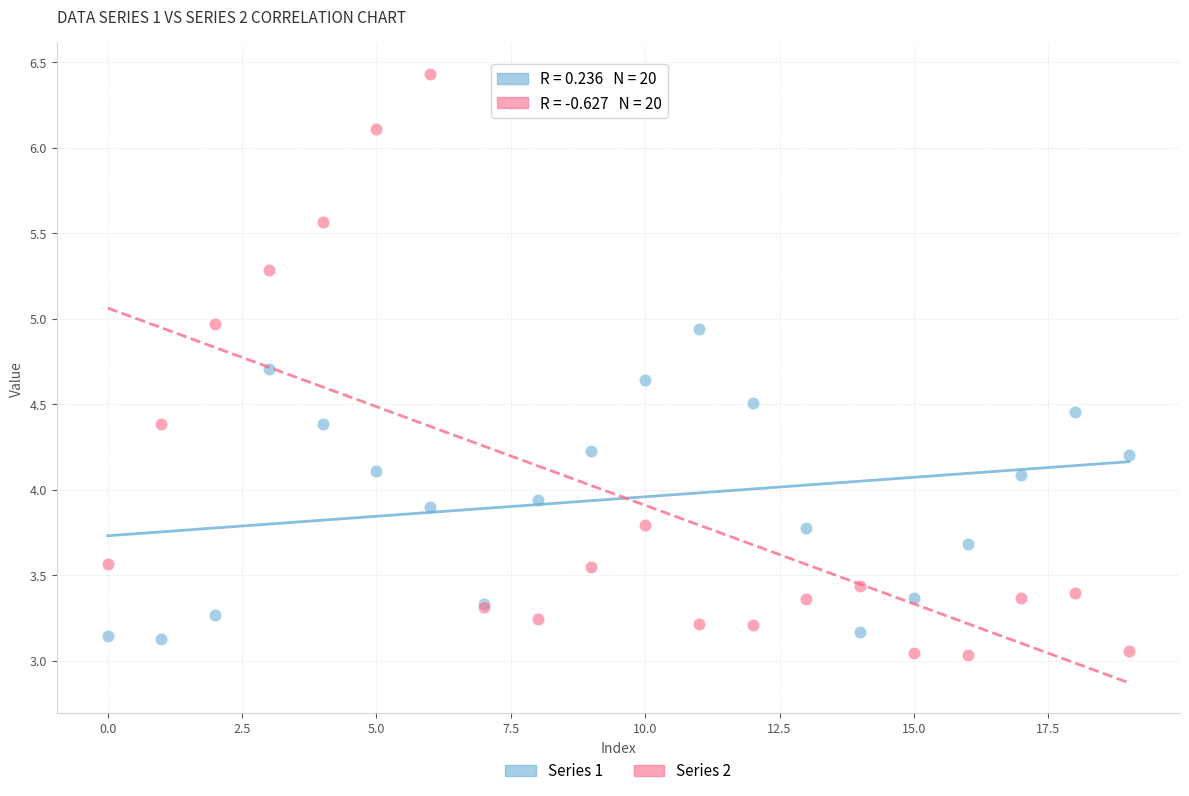

What are all the series names shown in the legend?

Series 1, Series 2